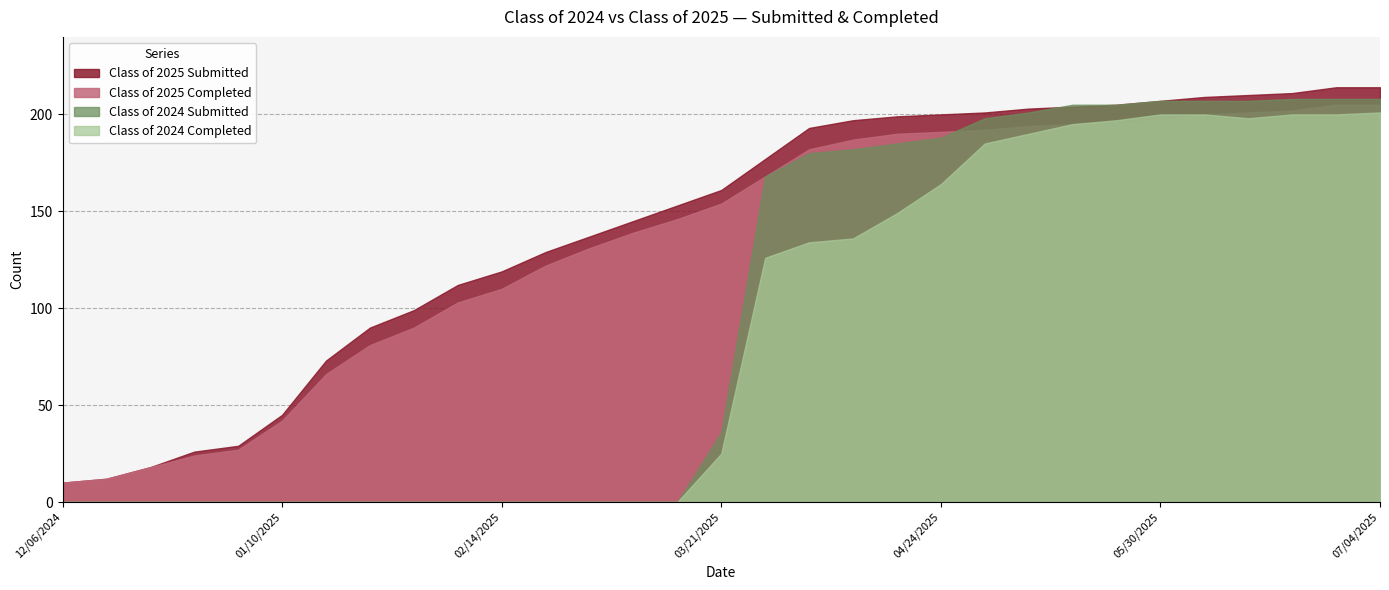

What is the average value of the Class of 2025 Completed series?

135